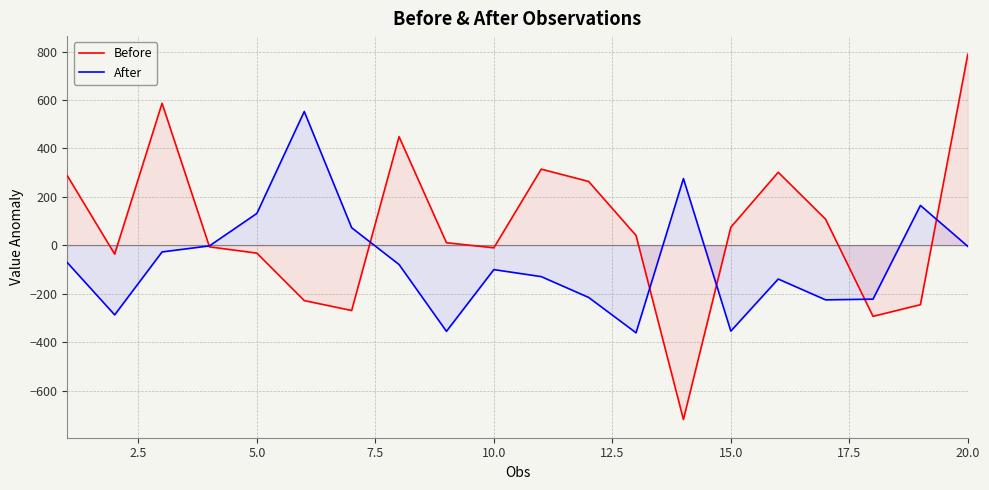

How many values in Before are above zero?

11